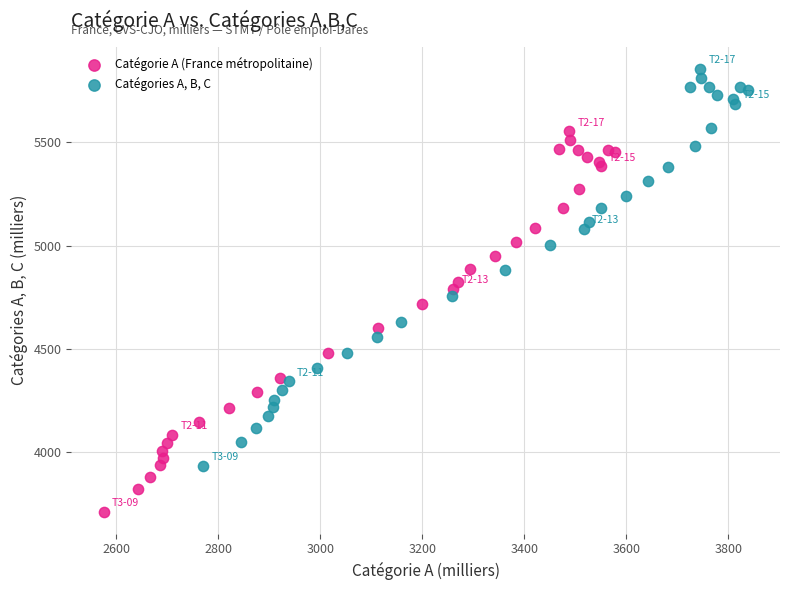

Which series contains the lowest Y value?

Catégorie A (France métropolitaine)